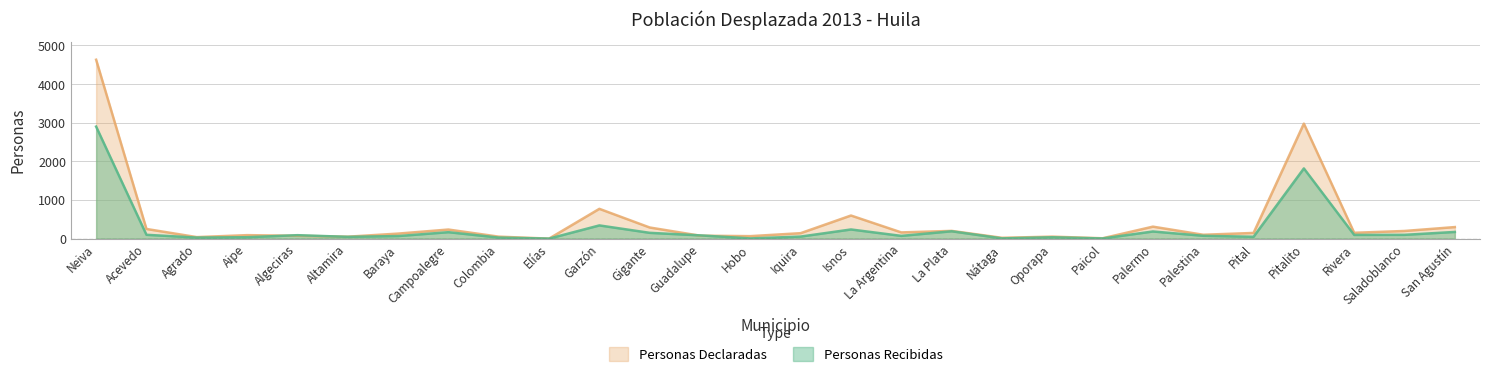

At which label is Personas Recibidas closest to 1450?

Pitalito